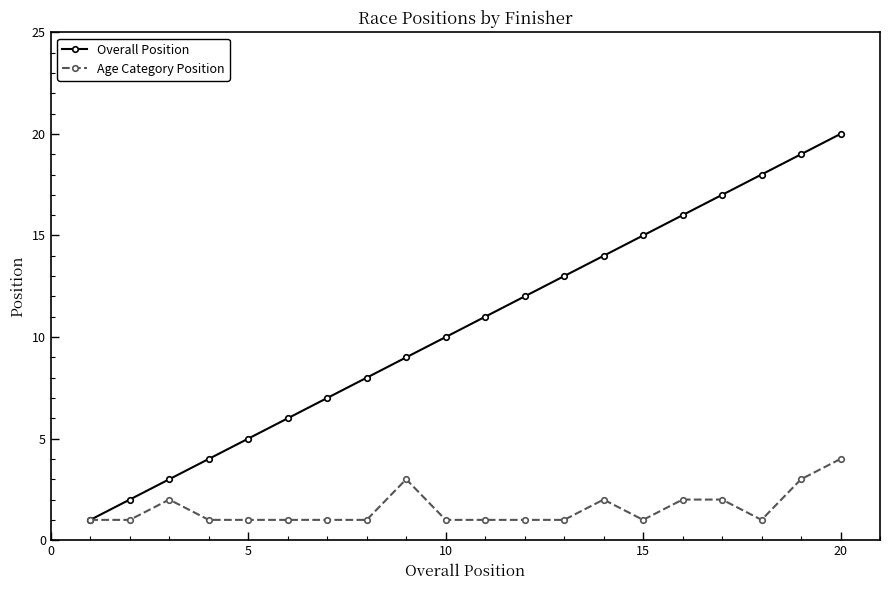

Which series has the largest range (max minus min)?

Overall Position